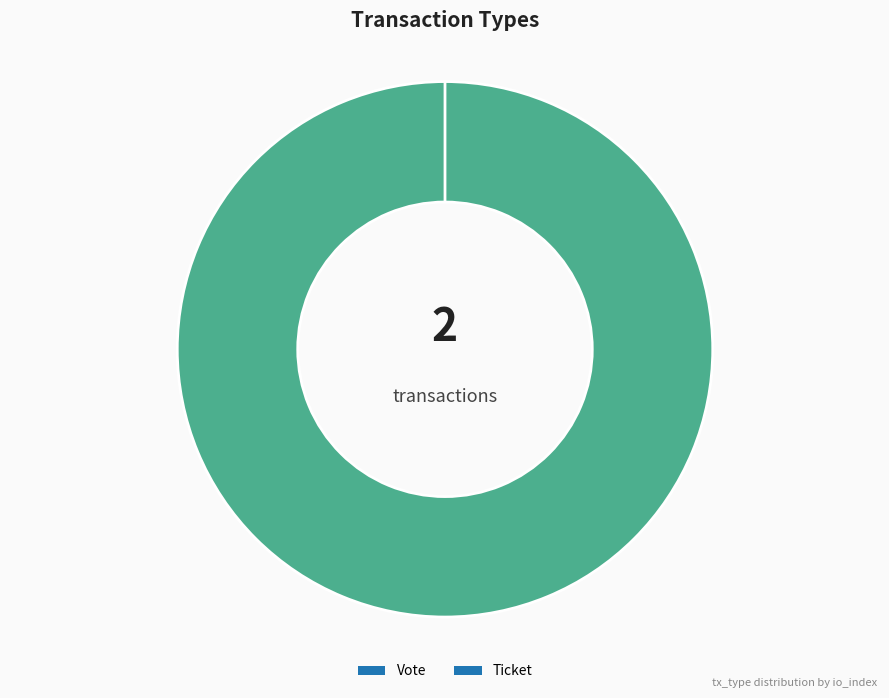

To the nearest percent, what is the difference between the largest and smallest slice percentages?

100%